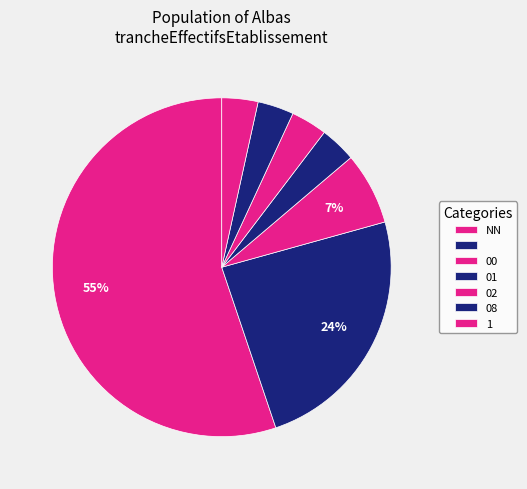

Count the number of slices in the pie.

7